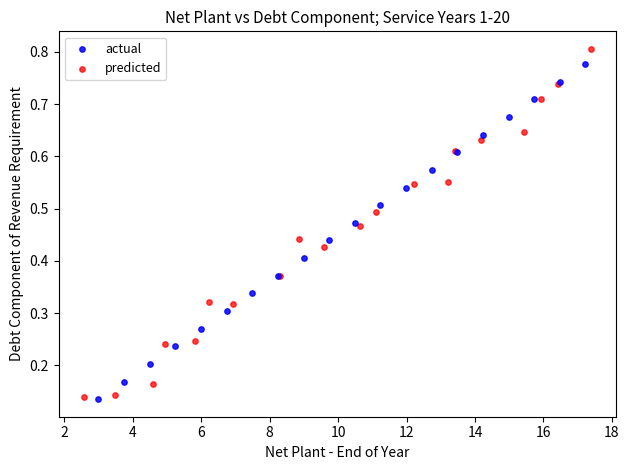

Which series has the widest spread of Y values?

predicted